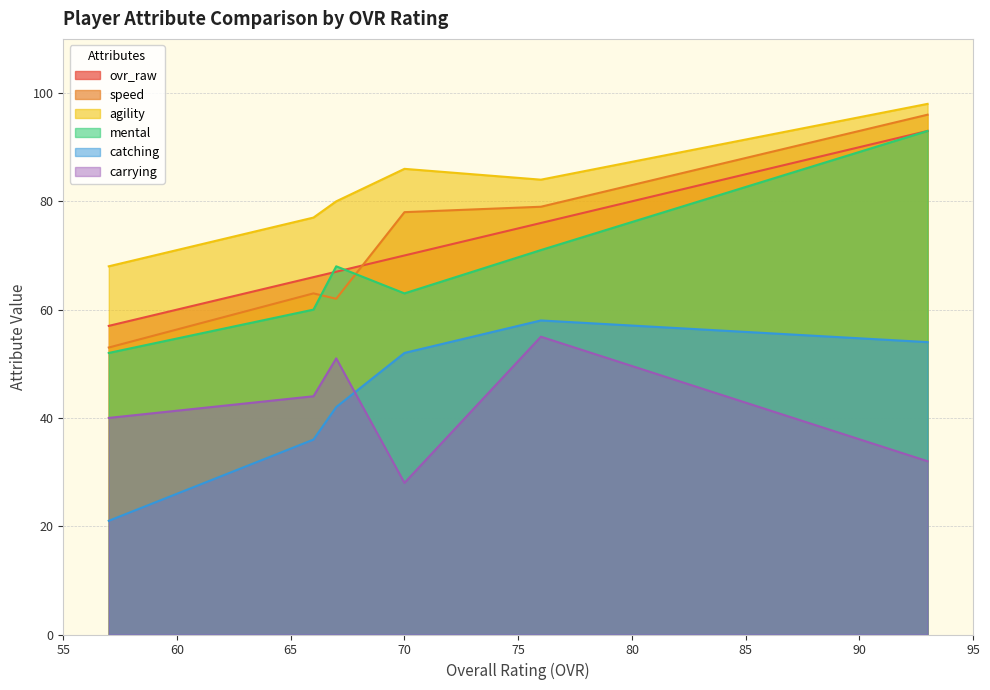

What is the total value across all series at Pierre Monroe (67)?

370